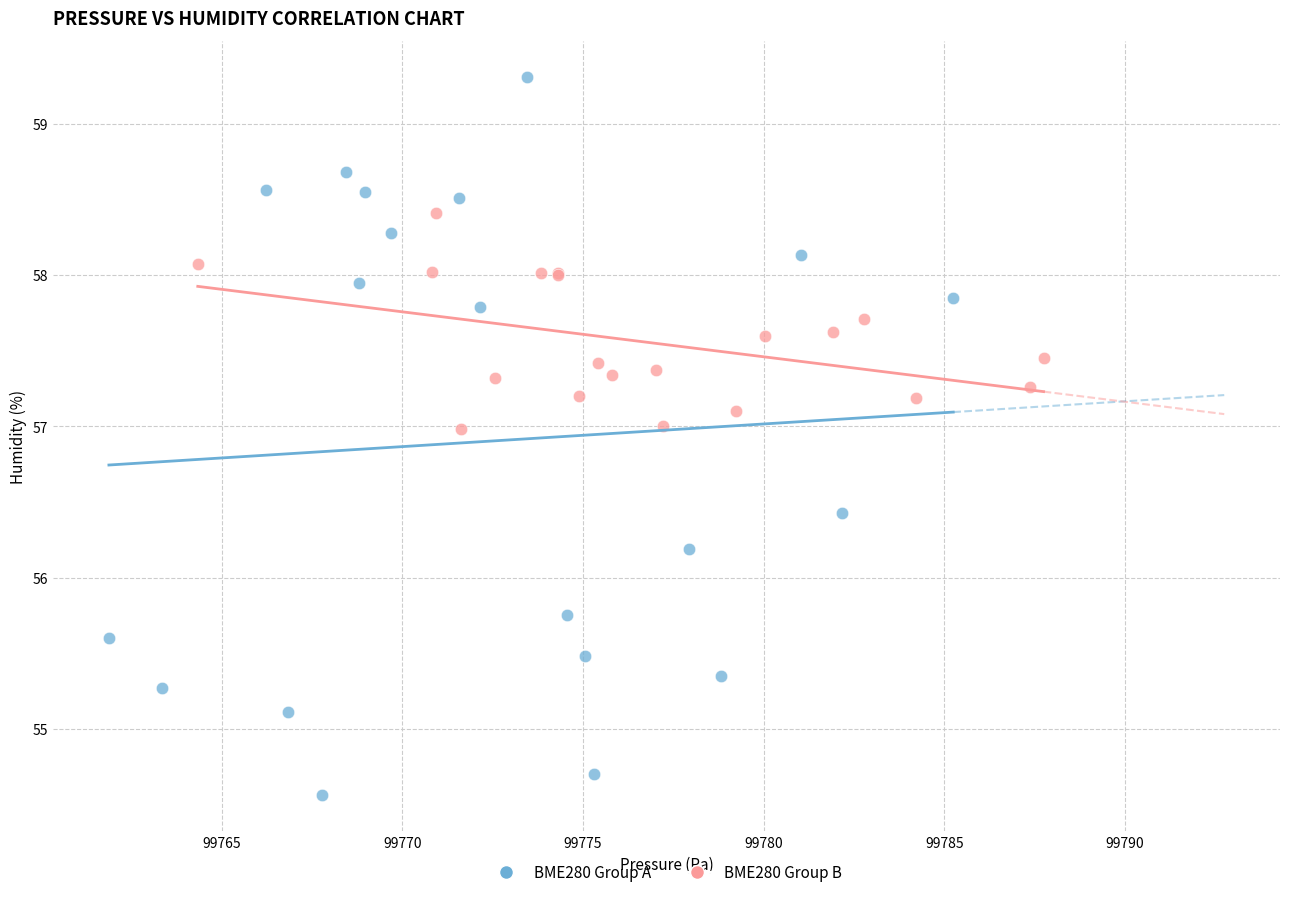

Which series reaches the maximum Y coordinate?

BME280 Group A